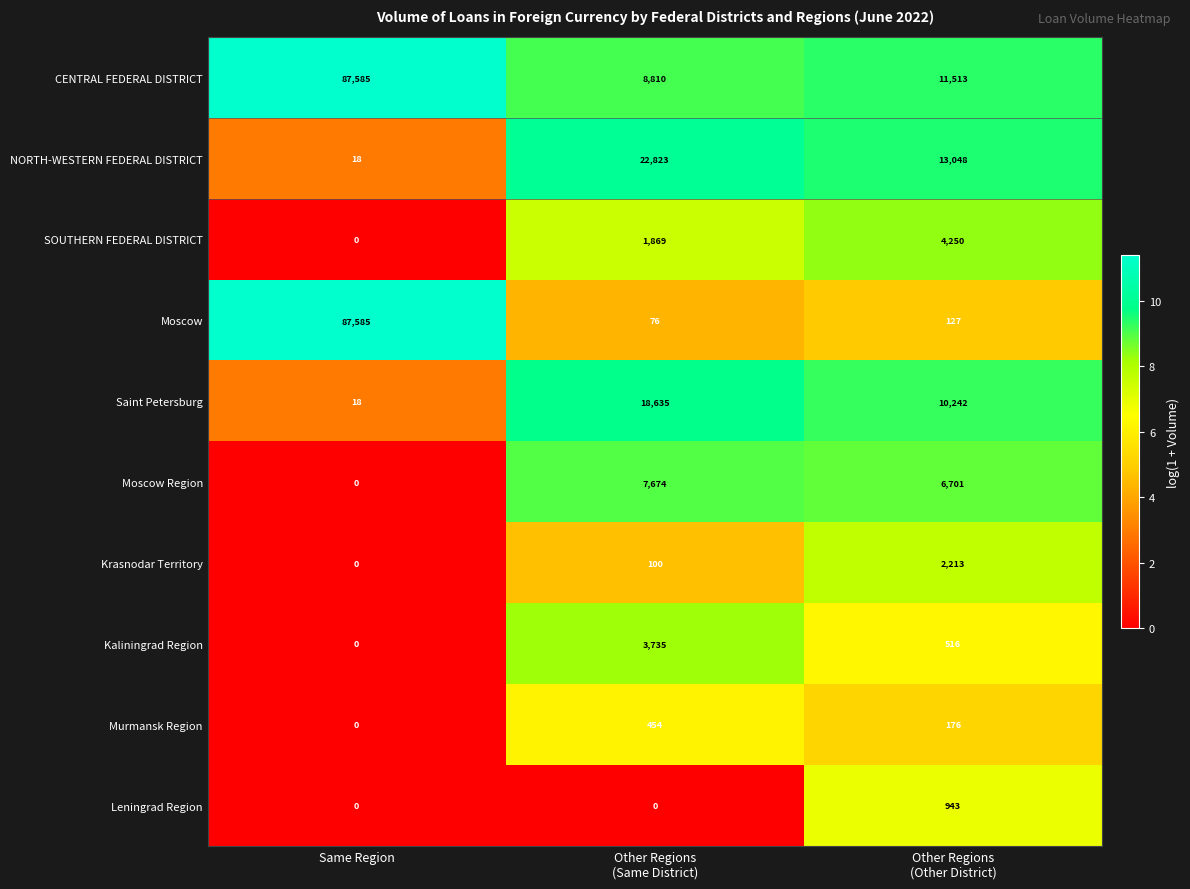

Which series has the widest spread of values?

Moscow